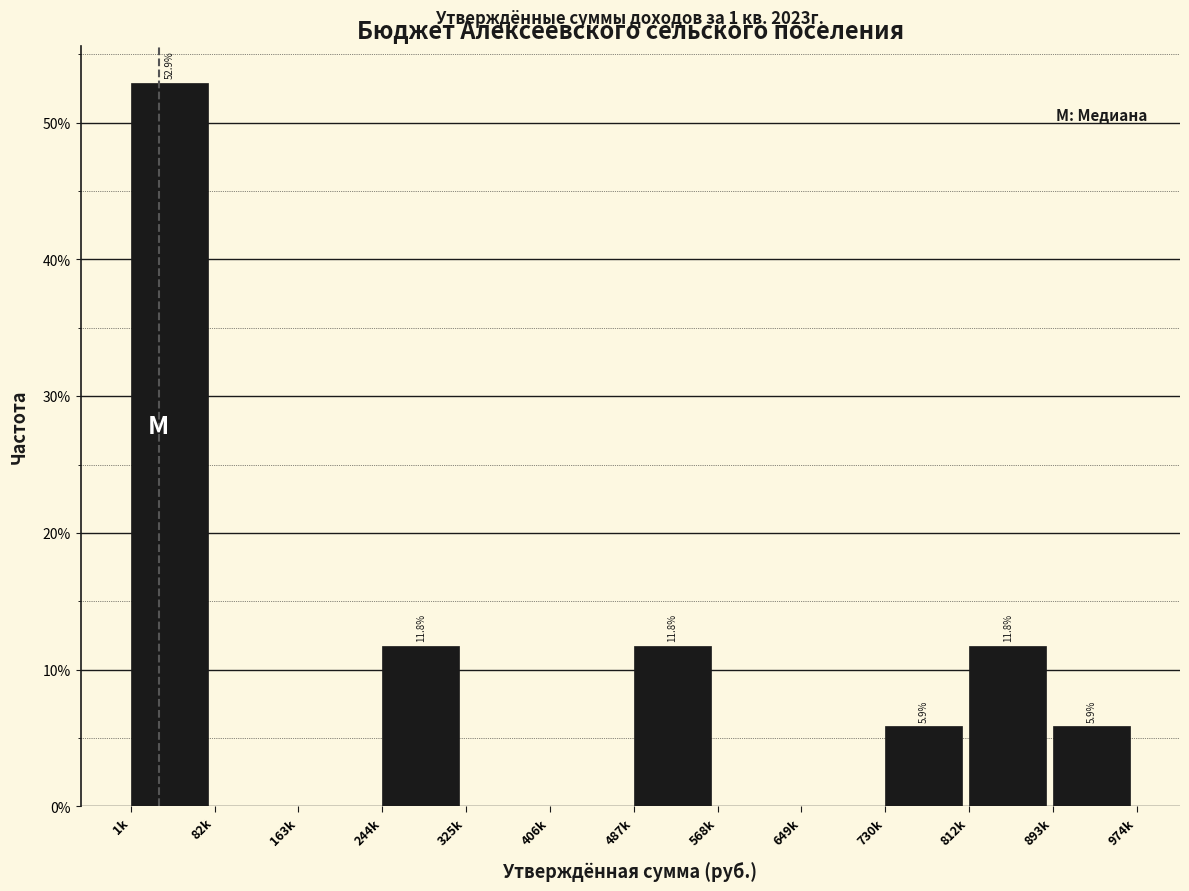

Reading right to left, list all the values displayed in this chart.

893k=5.9	812k=11.8	730k=5.9	649k=0.0	568k=0.0	487k=11.8	406k=0.0	325k=0.0	244k=11.8	163k=0.0	82k=0.0	1k=52.9